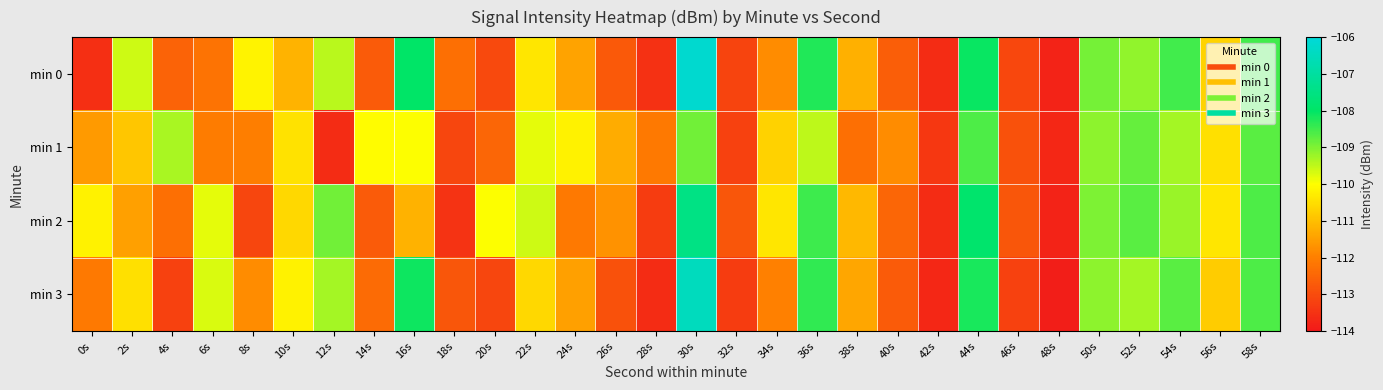

Reading left to right, list all the values displayed in this chart.

min 0: 0s=-113.6	2s=-109.6	4s=-112.6	6s=-112.2	8s=-110.2	10s=-111.2	12s=-109.5	14s=-112.7	16s=-108.0	18s=-112.3	20s=-113.1	22s=-110.4	24s=-111.4	26s=-112.7	28s=-113.5	30s=-106.2	32s=-113.1	34s=-111.8	36s=-108.3	38s=-111.2	40s=-112.6	42s=-113.6	44s=-108.1	46s=-113.1	48s=-113.8	50s=-108.9	52s=-109.1	54s=-108.5	56s=-110.7	58s=-108.5
min 1: 0s=-111.6	2s=-110.9	4s=-109.3	6s=-112.1	8s=-112.0	10s=-110.5	12s=-113.6	14s=-110.1	16s=-110.0	18s=-113.1	20s=-112.5	22s=-109.8	24s=-110.2	26s=-111.3	28s=-112.1	30s=-108.9	32s=-113.2	34s=-110.7	36s=-109.5	38s=-112.3	40s=-111.8	42s=-113.4	44s=-108.6	46s=-112.9	48s=-113.7	50s=-109.1	52s=-108.8	54s=-109.3	56s=-110.5	58s=-108.7
min 2: 0s=-110.2	2s=-111.5	4s=-112.3	6s=-109.8	8s=-113.1	10s=-110.6	12s=-108.9	14s=-112.7	16s=-111.2	18s=-113.5	20s=-110.0	22s=-109.6	24s=-112.1	26s=-111.7	28s=-113.3	30s=-107.5	32s=-112.8	34s=-110.4	36s=-108.5	38s=-111.1	40s=-112.5	42s=-113.6	44s=-107.9	46s=-112.8	48s=-113.8	50s=-109.0	52s=-108.7	54s=-109.2	56s=-110.4	58s=-108.6
min 3: 0s=-112.1	2s=-110.5	4s=-113.2	6s=-109.7	8s=-111.8	10s=-110.2	12s=-109.3	14s=-112.4	16s=-108.1	18s=-112.8	20s=-113.1	22s=-110.6	24s=-111.5	26s=-112.9	28s=-113.6	30s=-106.5	32s=-113.3	34s=-112.0	36s=-108.4	38s=-111.4	40s=-112.7	42s=-113.7	44s=-108.2	46s=-113.2	48s=-113.9	50s=-109.1	52s=-109.3	54s=-108.7	56s=-110.8	58s=-108.6